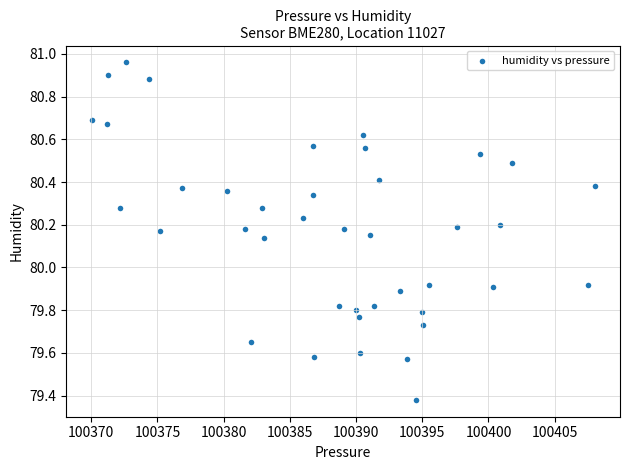

What is the range of X values (max minus min)?

38.0